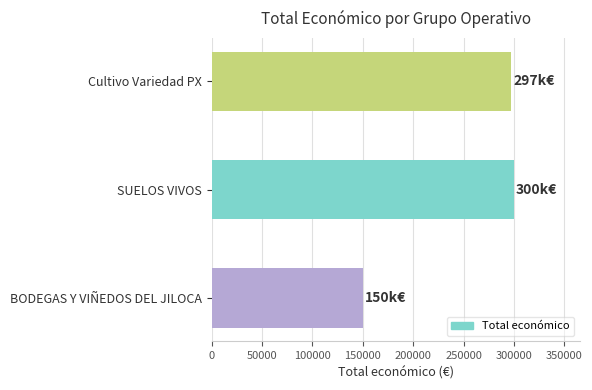

What is the change in value from BODEGAS Y VIÑEDOS DEL JILOCA to SUELOS VIVOS?

+149601